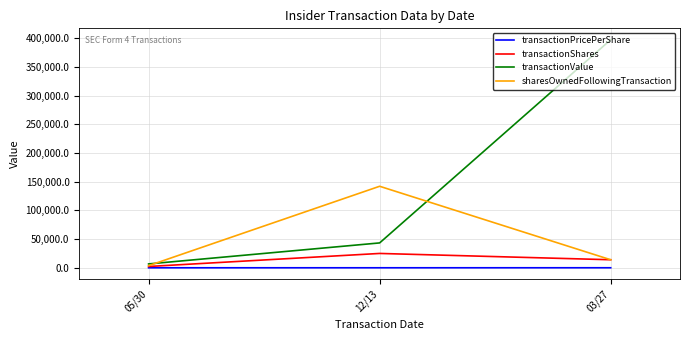

Count the number of categories in the chart.

3